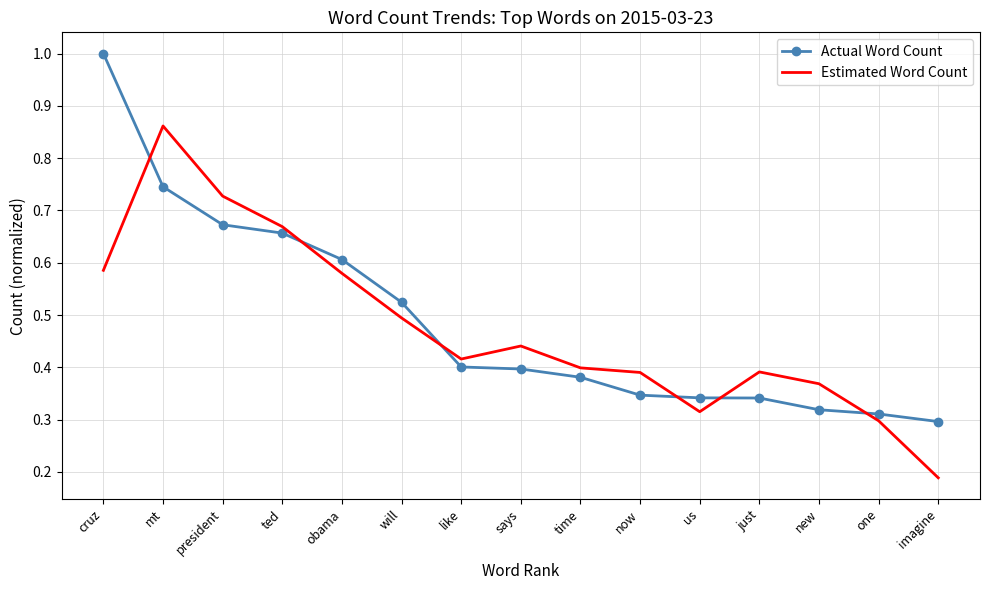

What is the sum of all Estimated Word Count values?

7.1